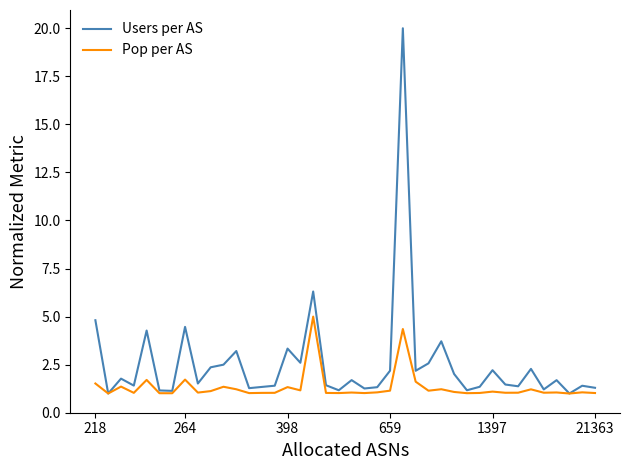

Which series has the largest range (max minus min)?

Users per AS